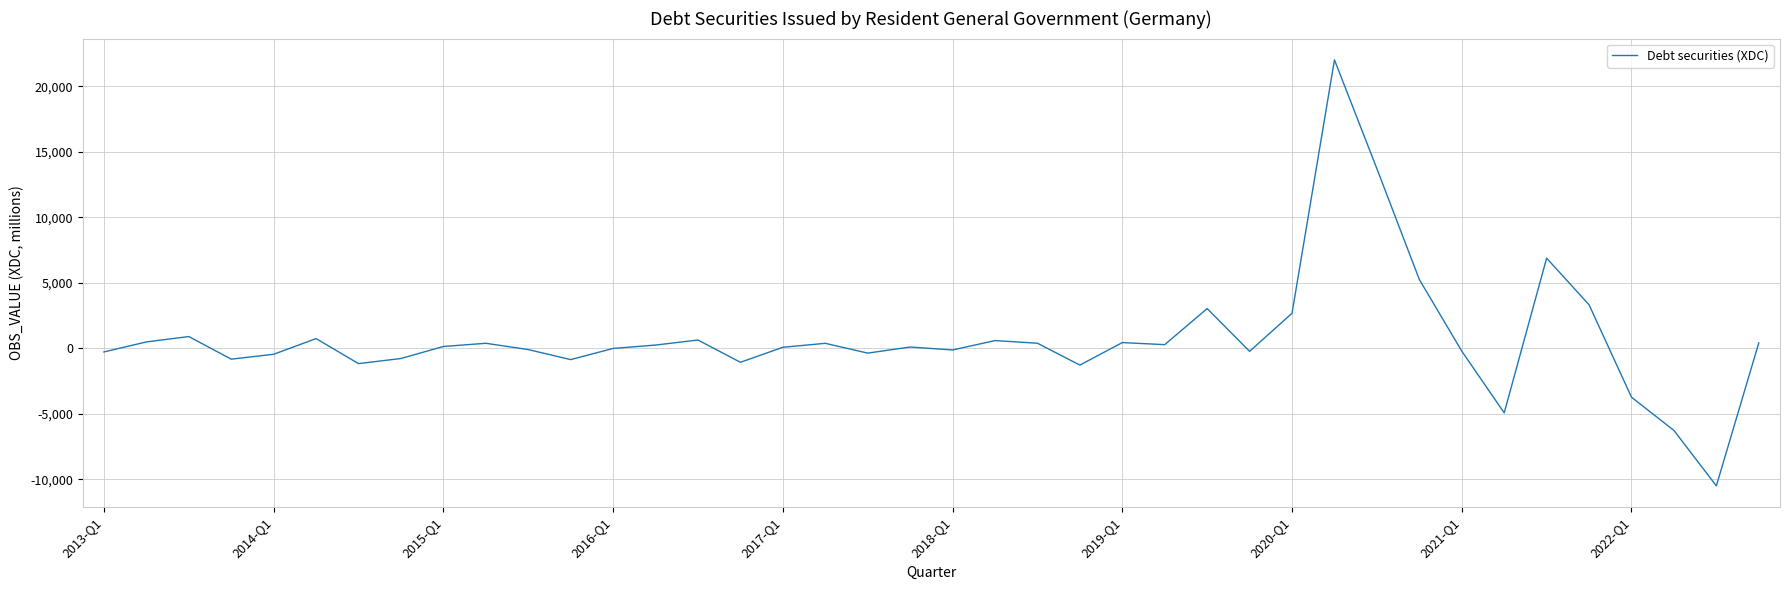

What is the average value?

759